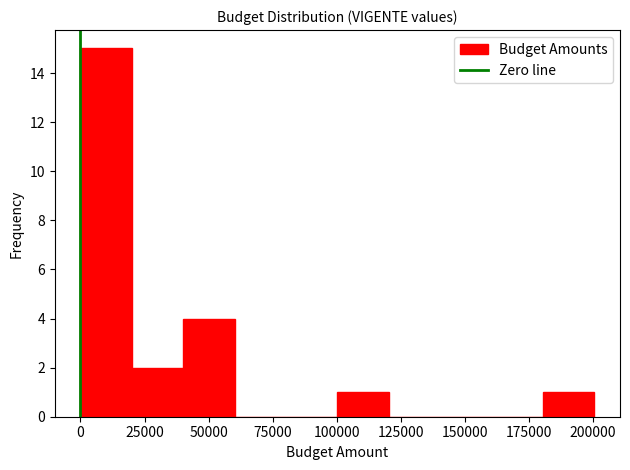

Reading left to right, transcribe this chart: for each bar, give the range it covers on the x-axis and its height. Neither the bar edges nor the heights are printed on the chart, so give them approximately, as read against the axes.

0 to 20000: 15
20000 to 40000: 2
40000 to 60000: 4
60000 to 80000: 0
80000 to 100000: 0
100000 to 120000: 1
120000 to 140000: 0
140000 to 160000: 0
160000 to 180000: 0
180000 to 200000: 1